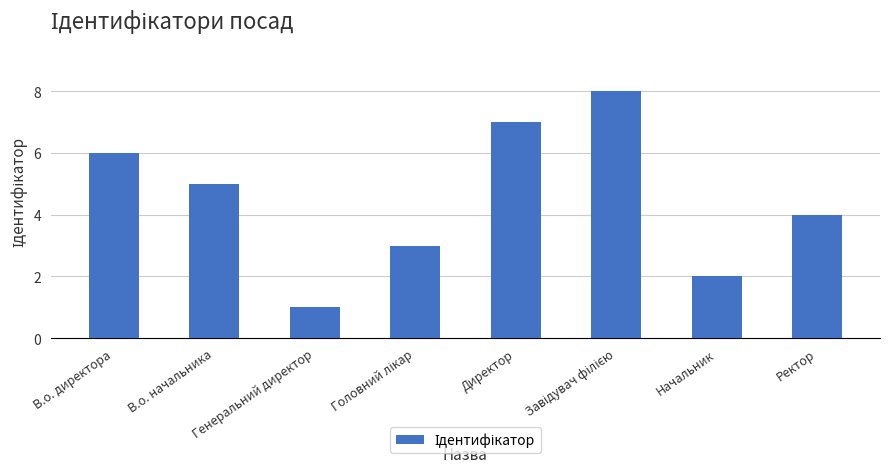

What is the change in value from Директор to Начальник?

-5